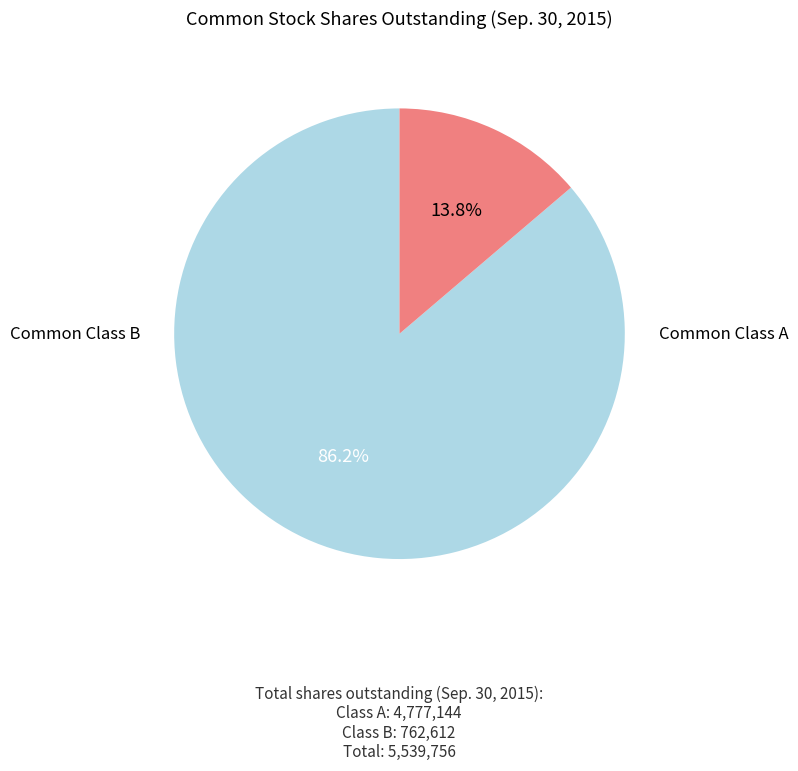

Is there a majority slice in this chart?

Yes